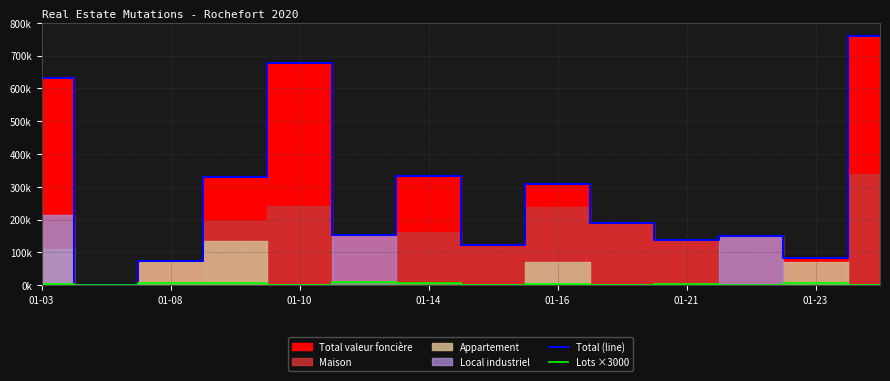

Between 01-03 and 01-14, which is larger?

01-03